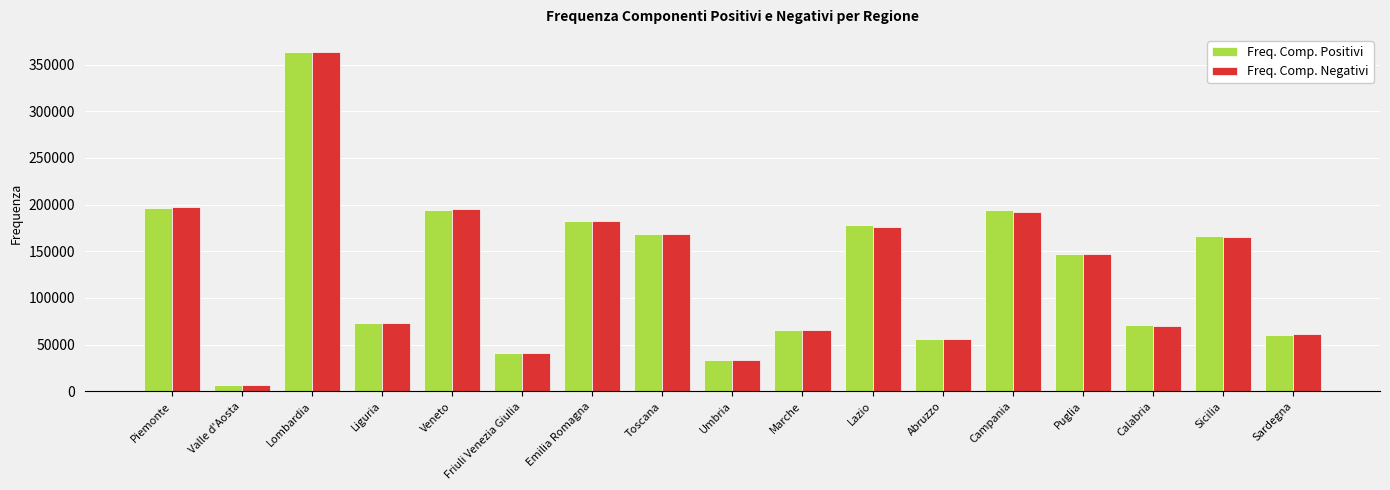

Which series has the widest spread of values?

Freq. Comp. Negativi